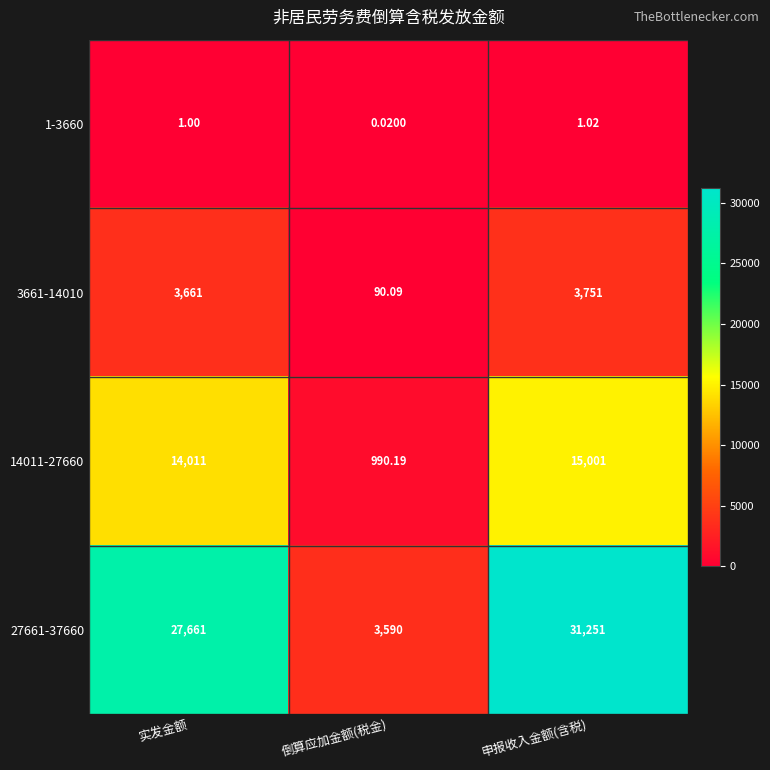

List the labels in order of 3661-14010 value, smallest first.

倒算应加金额(税金), 实发金额, 申报收入金额(含税)